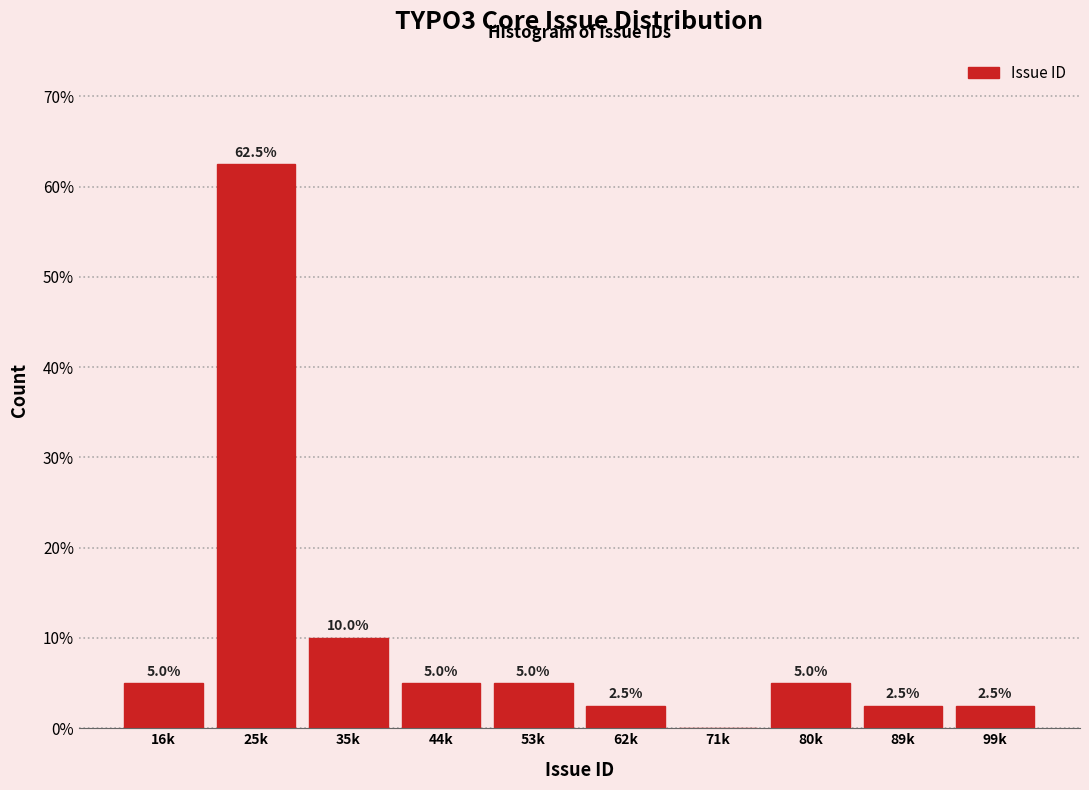

Reading right to left, list all the values displayed in this chart.

99k=2.5	89k=2.5	80k=5.0	71k=0.0	62k=2.5	53k=5.0	44k=5.0	35k=10.0	25k=62.5	16k=5.0